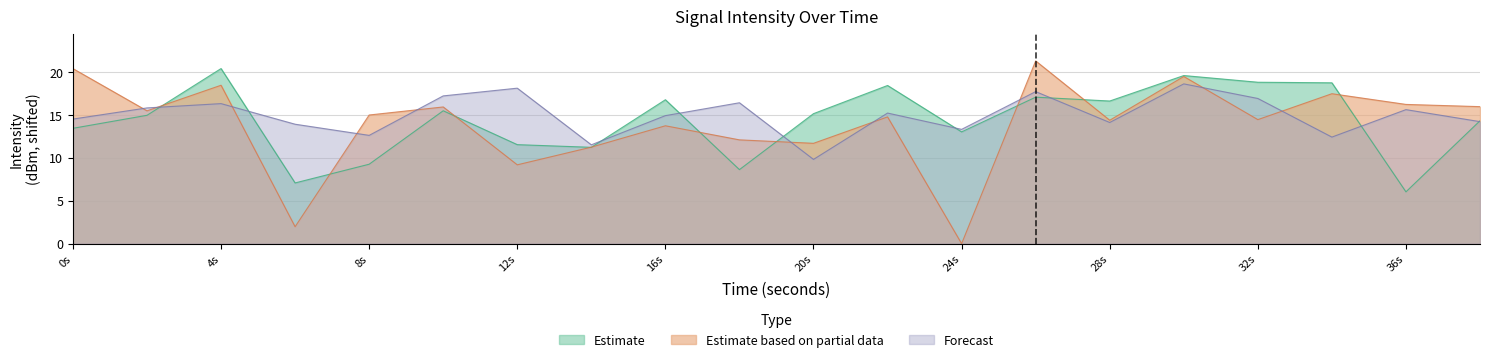

The Estimate based on partial data series shows 15.9 at 10. True or false?

True